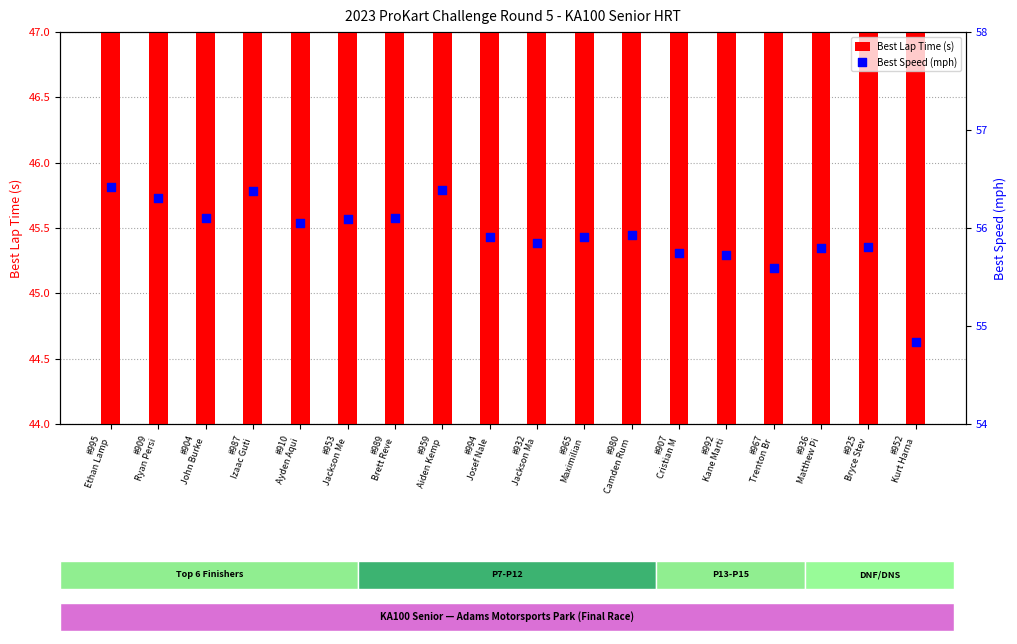

Which series has the largest total across all categories?

Best Speed (mph)